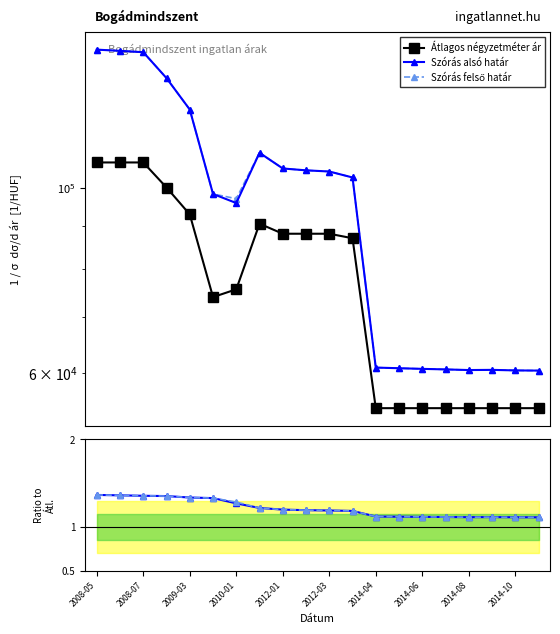

How many series are shown in this chart?

3